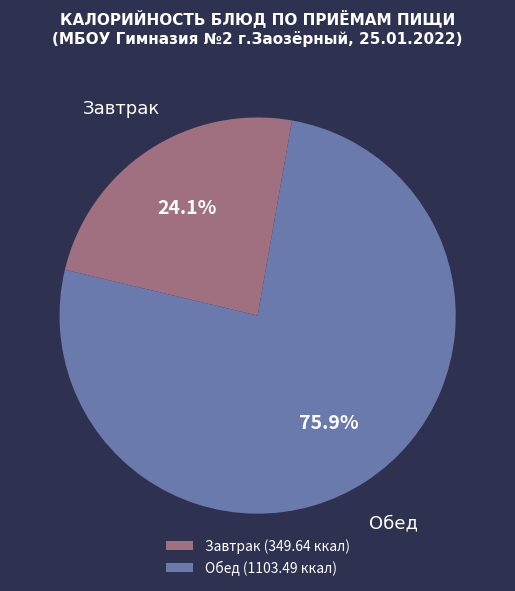

Is there any slice that represents more than half of the pie?

Yes